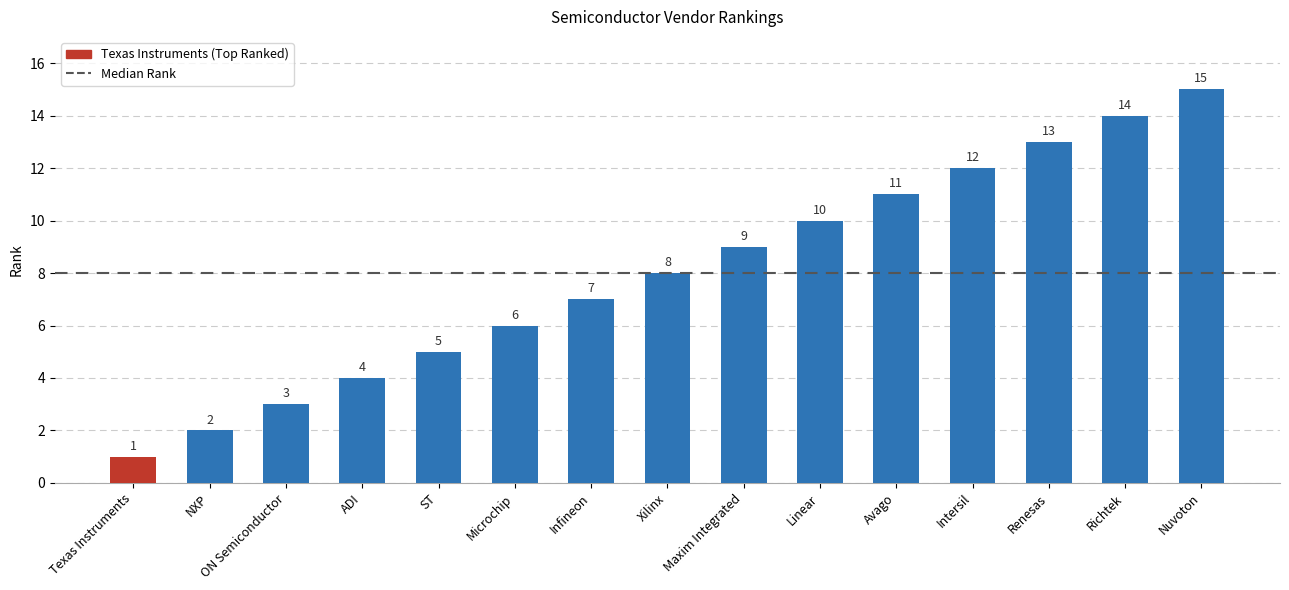

What is the ratio of the value at ADI to the value at NXP?

2.0